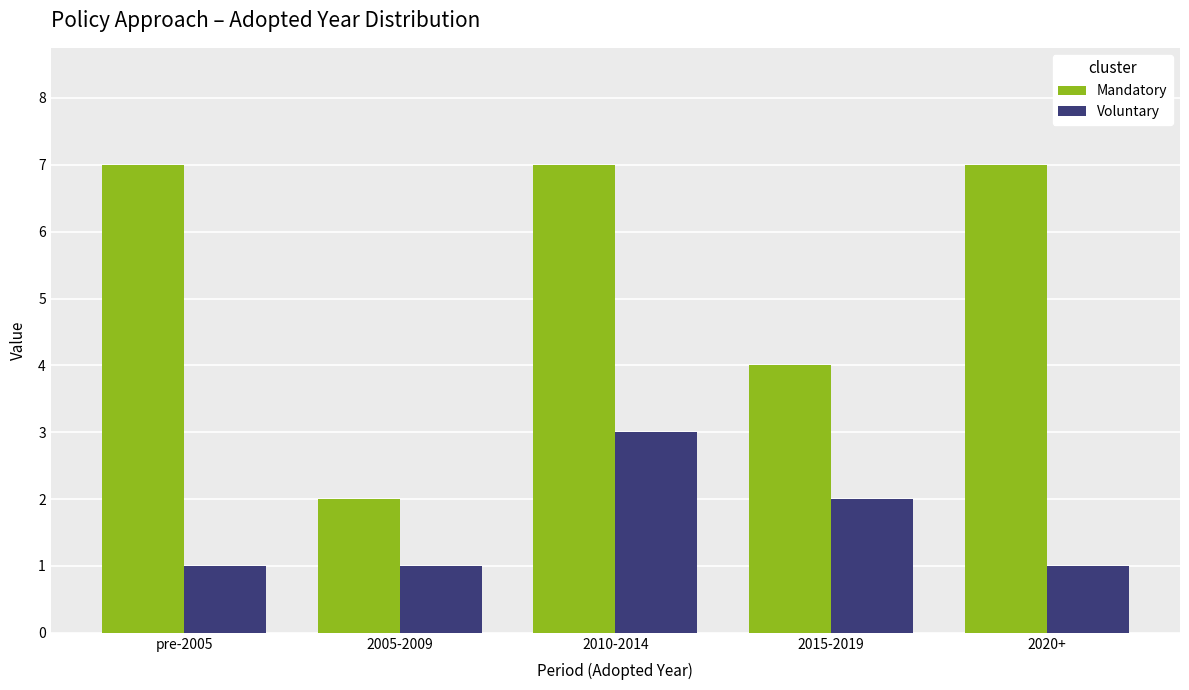

Reading left to right, extract all data points from this chart.

Mandatory: pre-2005=7	2005-2009=2	2010-2014=7	2015-2019=4	2020+=7
Voluntary: pre-2005=1	2005-2009=1	2010-2014=3	2015-2019=2	2020+=1